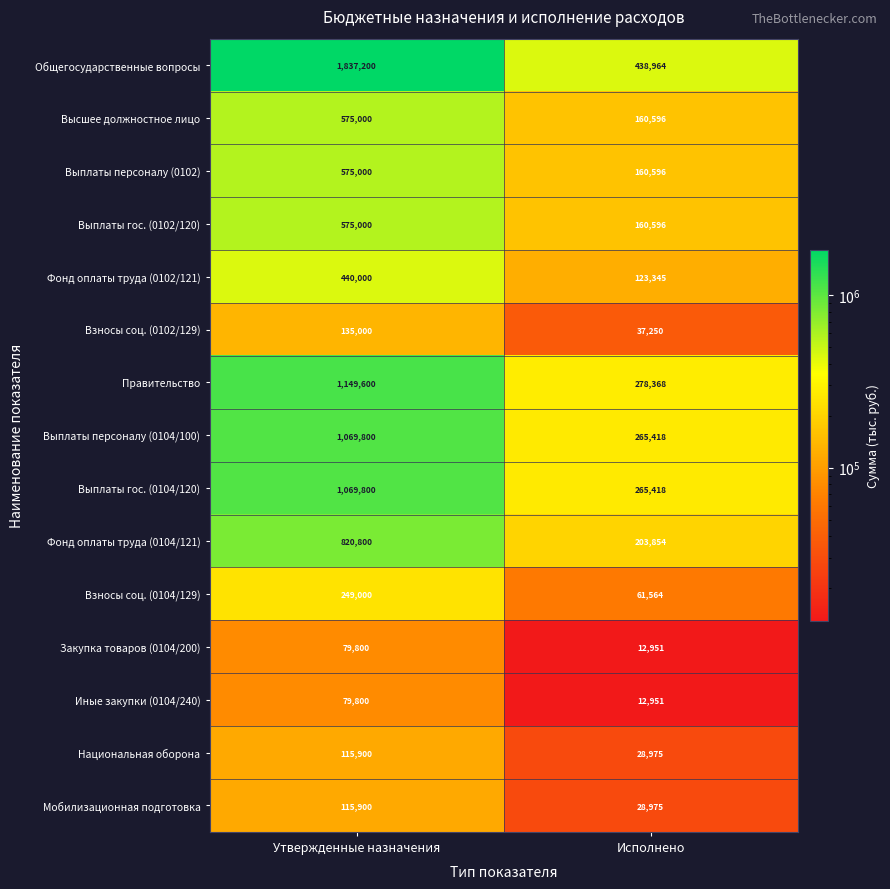

Reading left to right, extract all data points from this chart.

Общегосударственные вопросы: 1837200	438964
Высшее должностное лицо: 575000	160596
Выплаты персоналу (0102): 575000	160596
Выплаты гос. (0102/120): 575000	160596
Фонд оплаты труда (0102/121): 440000	123345
Взносы соц. (0102/129): 135000	37250
Правительство: 1149600	278368
Выплаты персоналу (0104/100): 1069800	265418
Выплаты гос. (0104/120): 1069800	265418
Фонд оплаты труда (0104/121): 820800	203854
Взносы соц. (0104/129): 249000	61564
Закупка товаров (0104/200): 79800	12951
Иные закупки (0104/240): 79800	12951
Национальная оборона: 115900	28975
Мобилизационная подготовка: 115900	28975